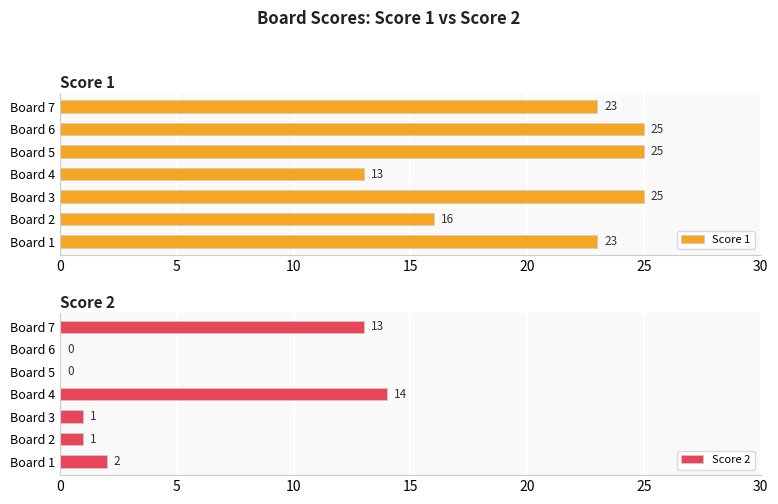

What is the difference between the Score 1 values at Board 2 and Board 5?

9